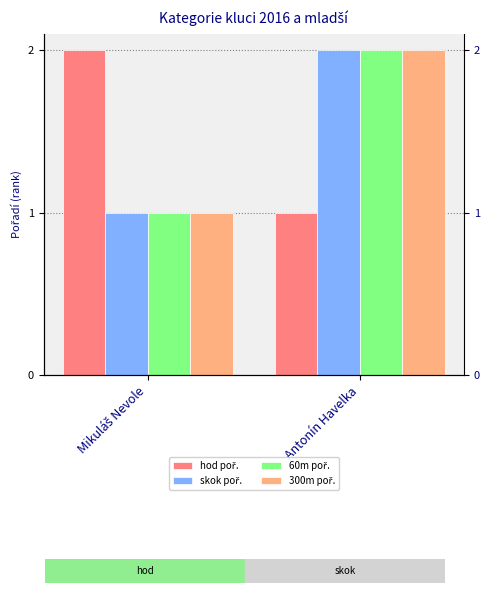

At which label is skok poř. closest to 1?

Mikuláš Nevole